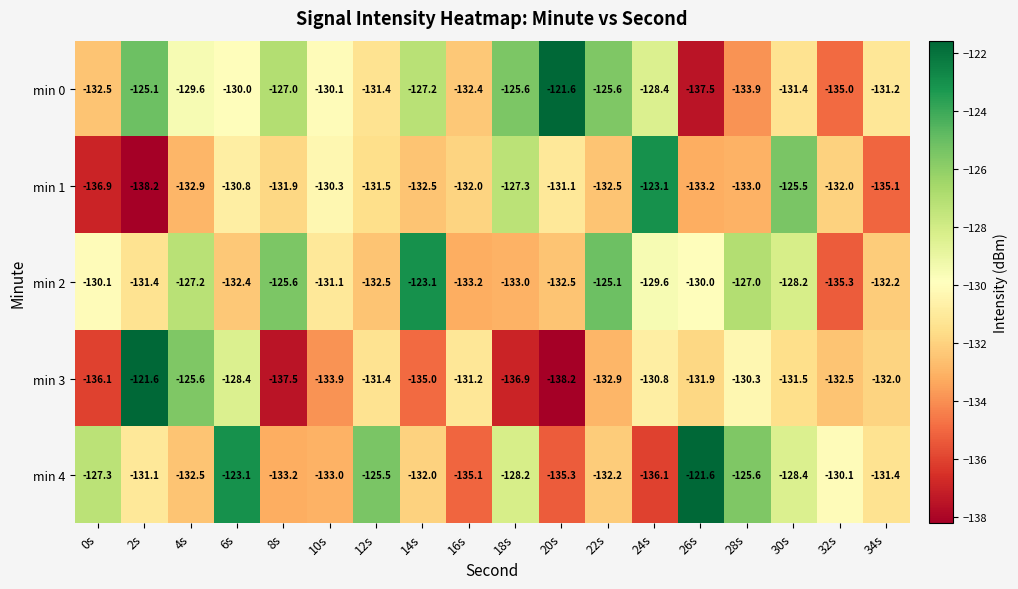

Count the number of categories in the chart.

18